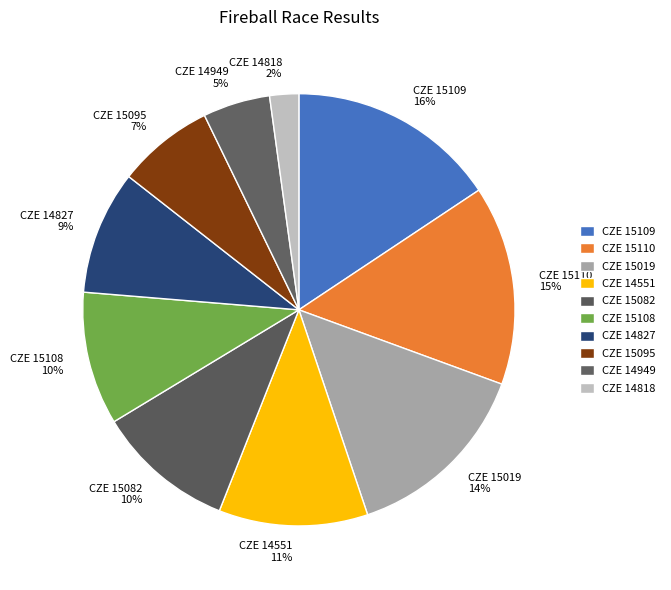

True or false: CZE 15019 accounts for 20% of the total.

False